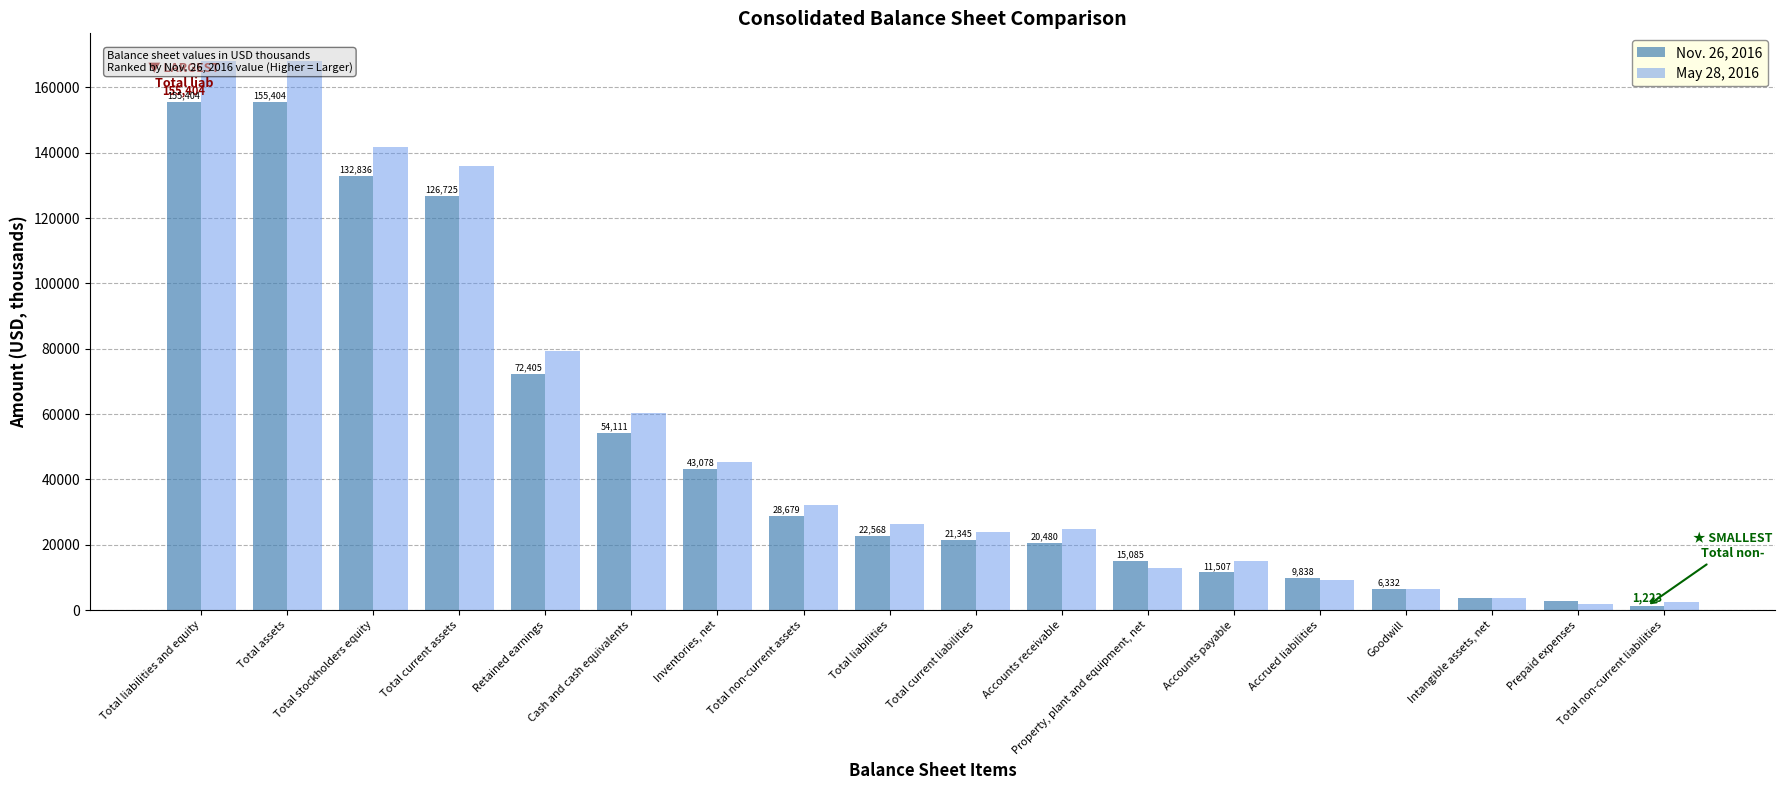

Reading left to right, what are all the values shown in this chart?

Nov. 26, 2016: 155404	155404	132836	126725	72405	54111	43078	28679	22568	21345	20480	15085	11507	9838	6332	3618	2727	1223
May 28, 2016: 168130	168130	141675	135925	79292	60454	45422	32205	26455	24031	24928	12986	14896	9135	6332	3818	1758	2424